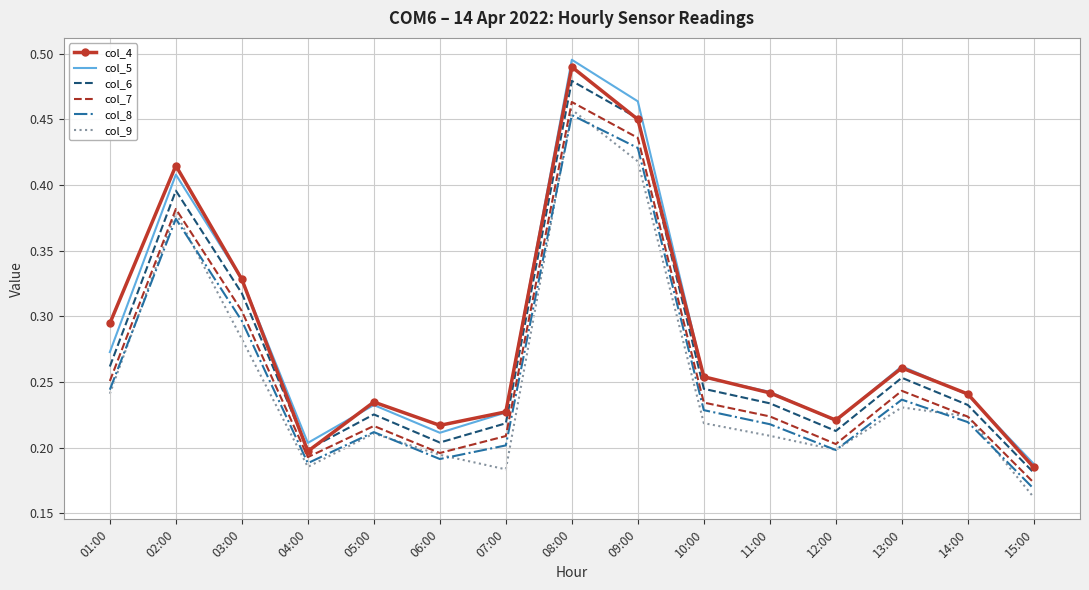

At which category does the chart reach its peak across all series?

08:00